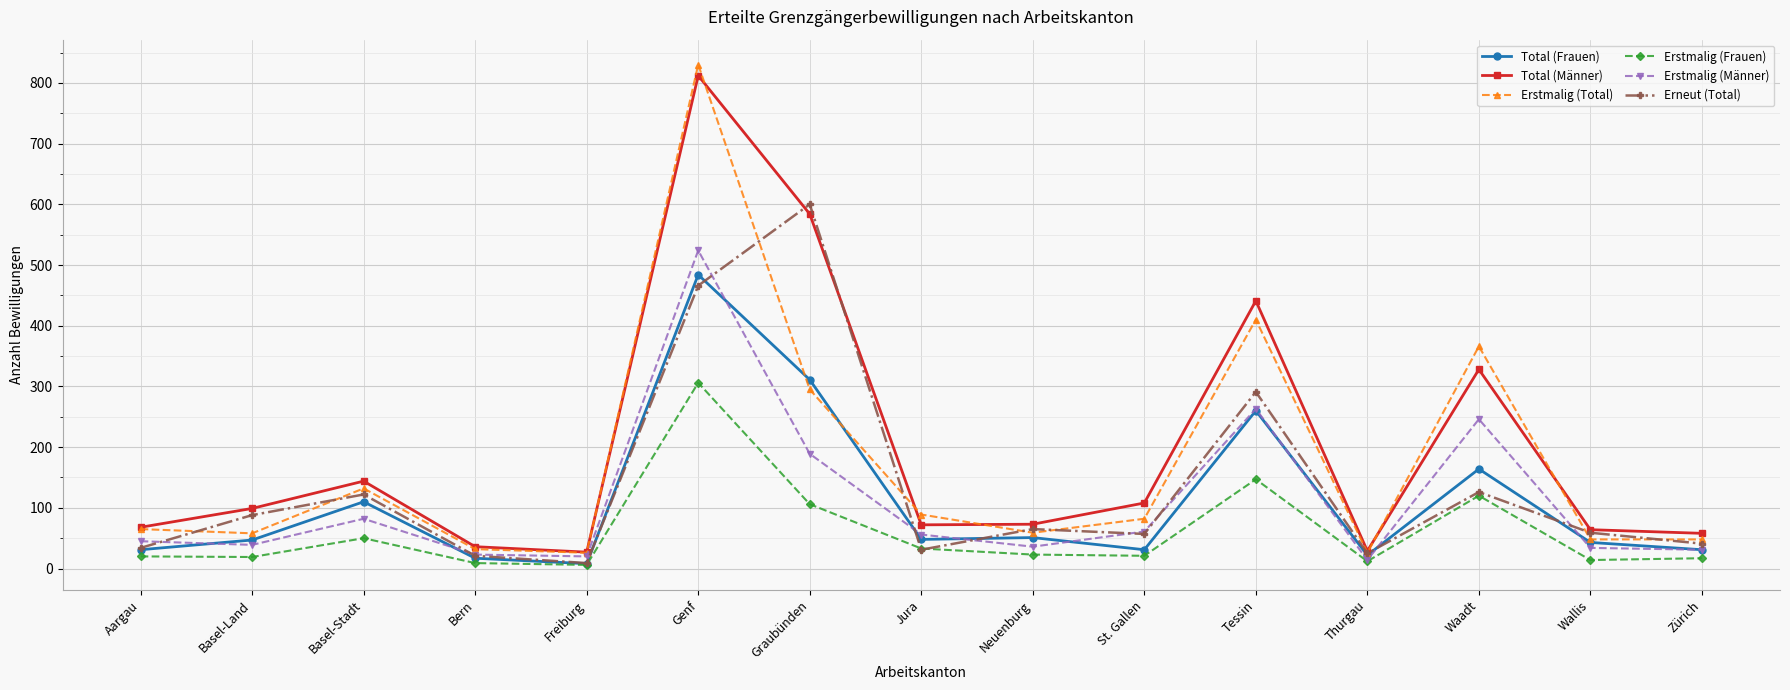

Where is the first local maximum for Erneut (Total)?

Basel-Stadt